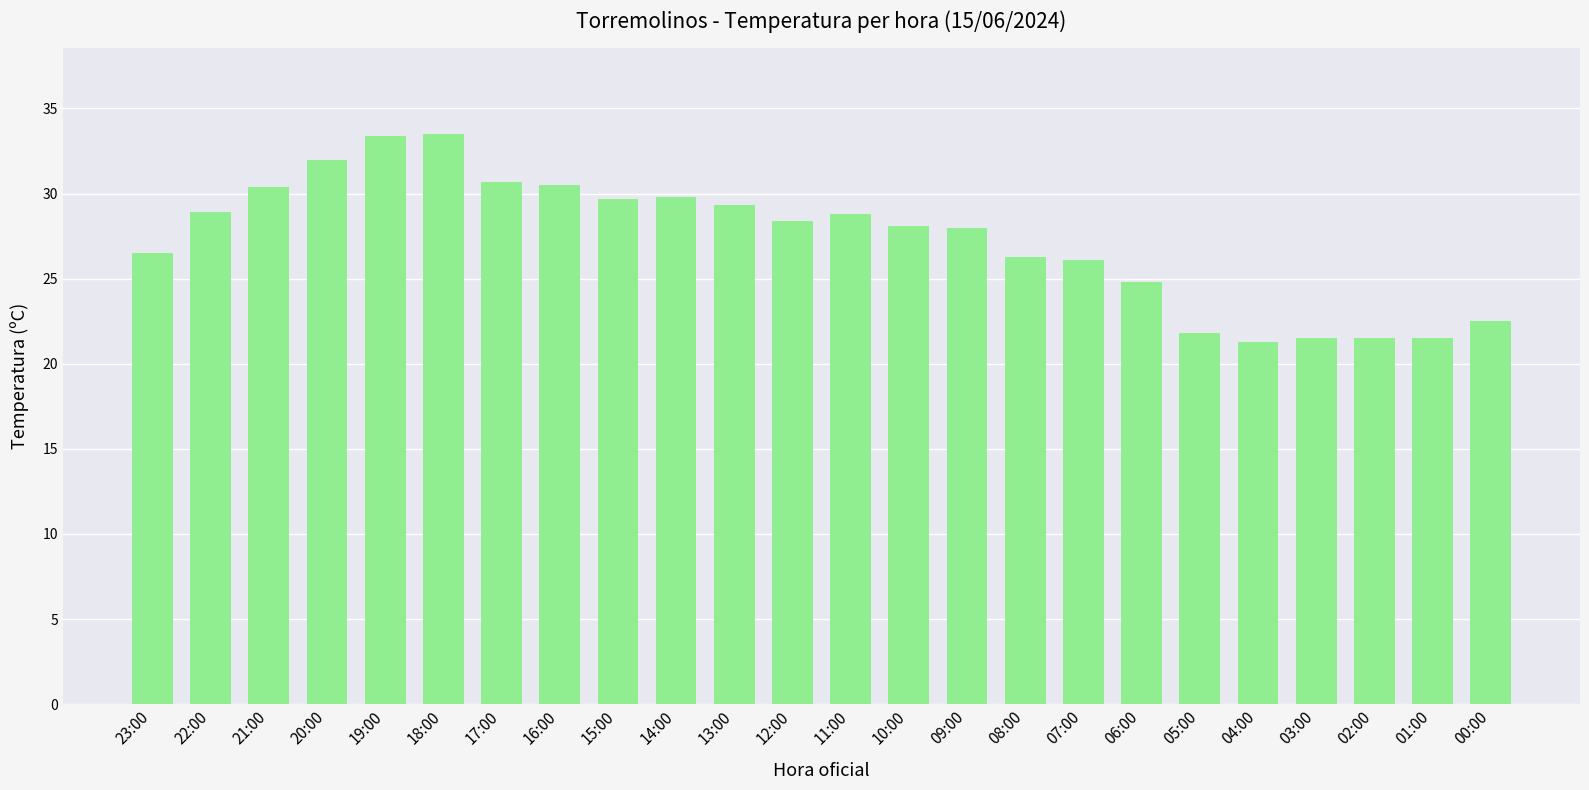

Approximately how many times larger is the value at 15:00 compared to 16:00?

1.0